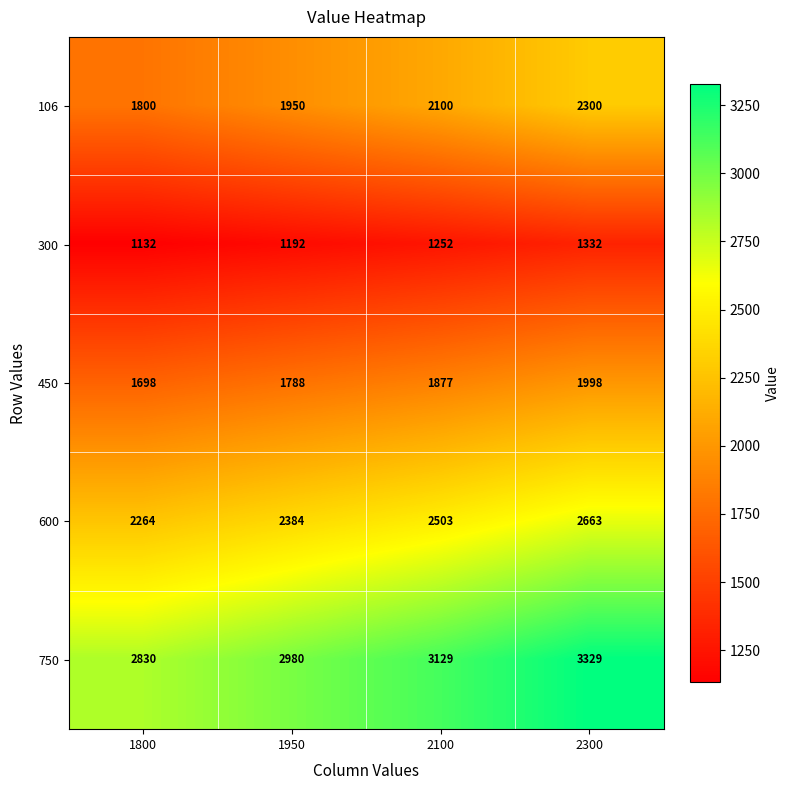

What value does the 300 series have at 1950?

1192